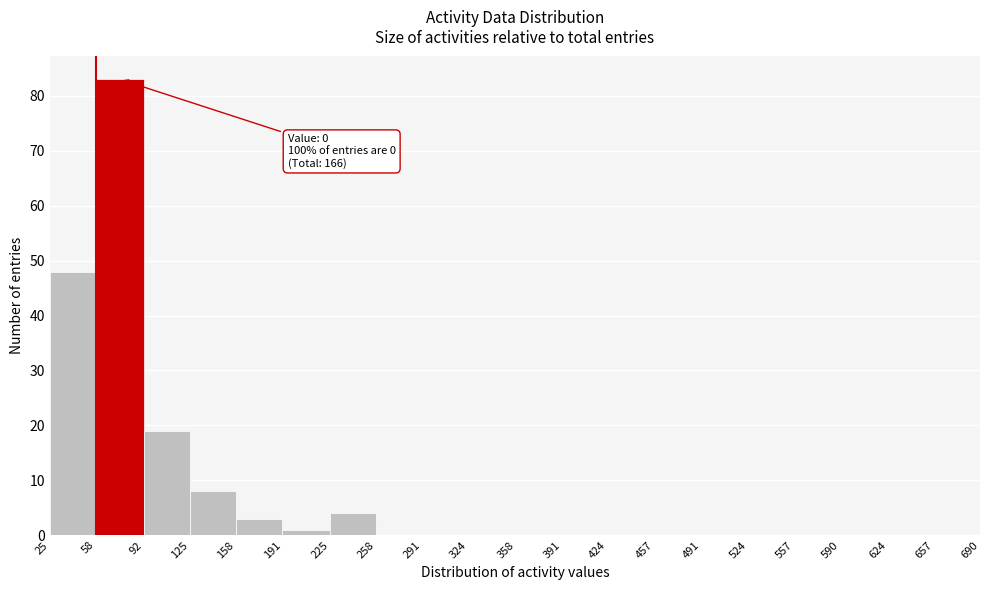

Over which range of the x-axis is the bar tallest?

58 to 92